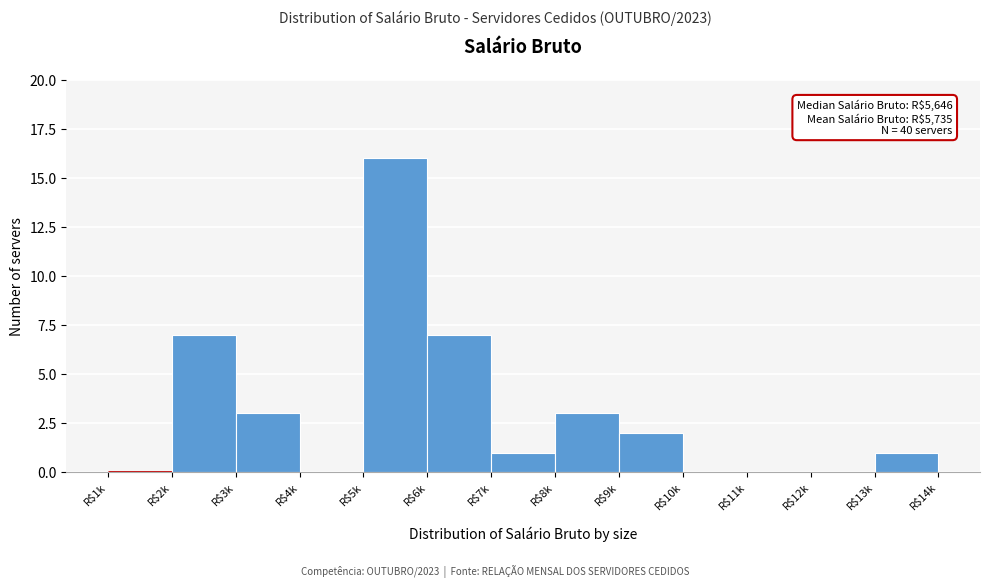

True or false: the data shows 3 at R$3k.

True